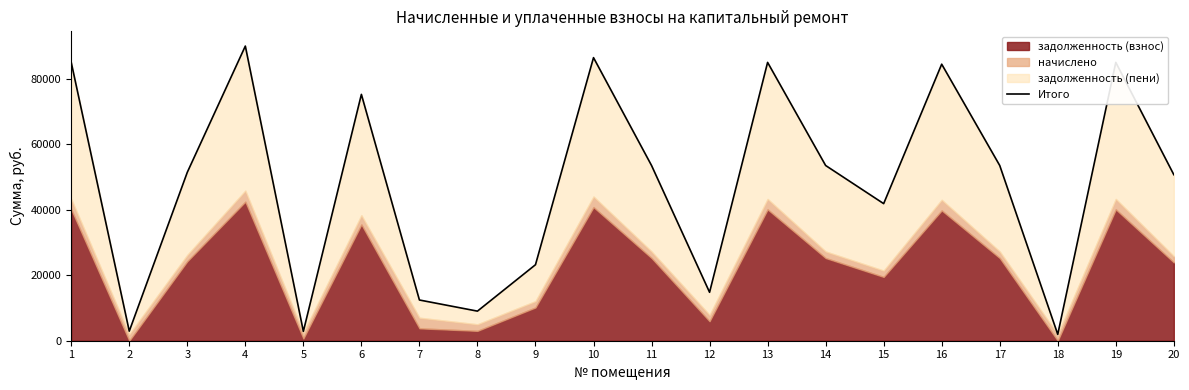

At which label is the value closest to 45972?

15